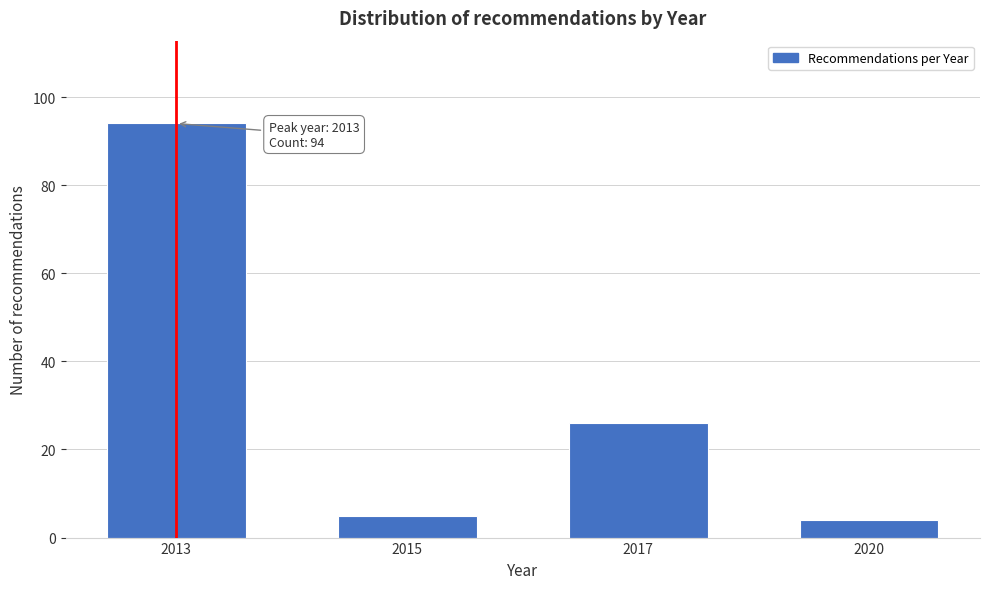

Reading left to right, transcribe all the data shown in this chart.

2013=94	2015=5	2017=26	2020=4